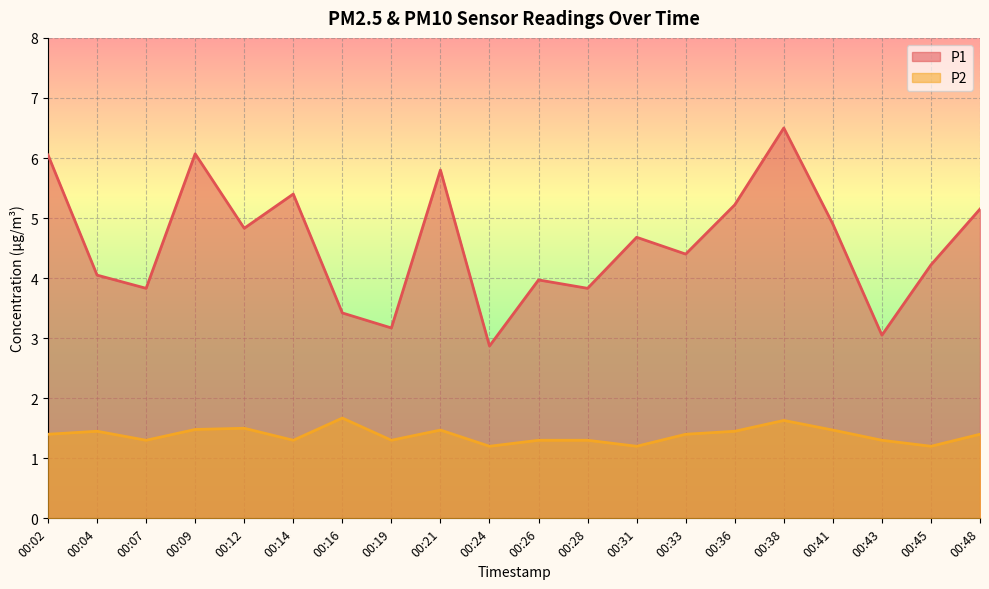

Rank the categories by P1 value from lowest to highest.

00:24, 00:43, 00:19, 00:16, 00:07, 00:28, 00:26, 00:04, 00:45, 00:33, 00:31, 00:12, 00:41, 00:48, 00:36, 00:14, 00:21, 00:02, 00:09, 00:38